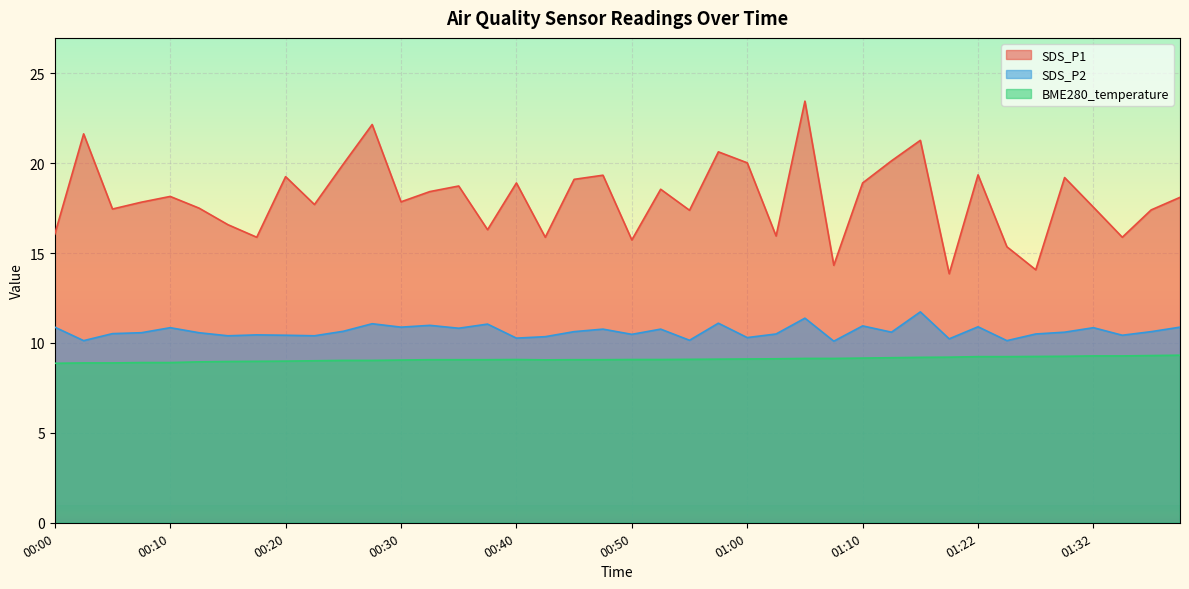

The BME280_temperature series shows 8.9 at 00:13. True or false?

True